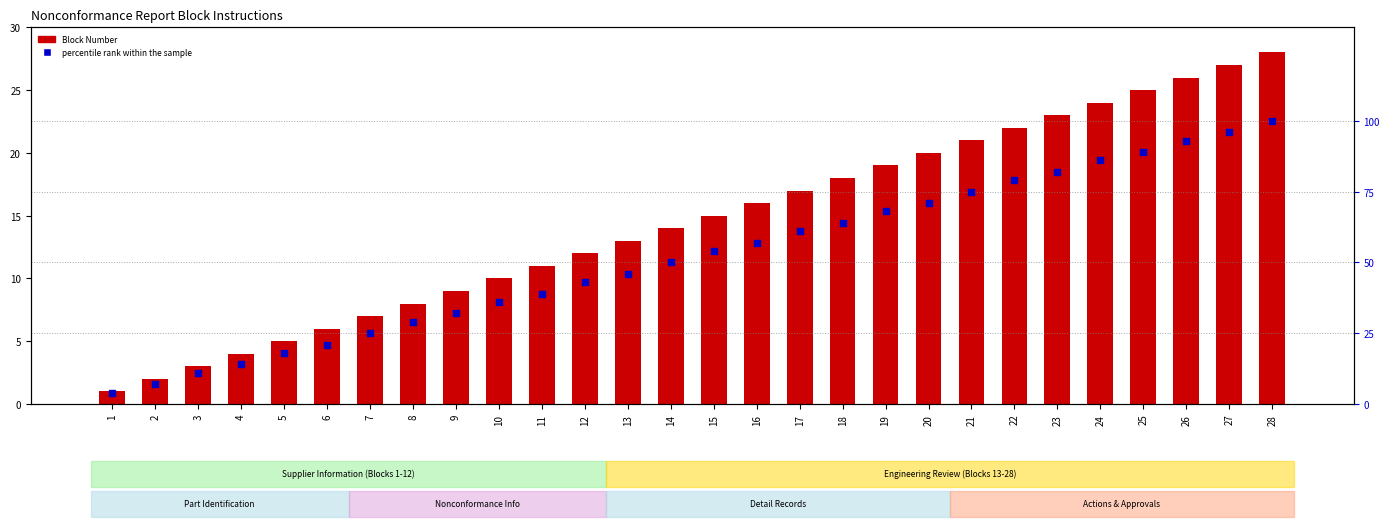

Which series contains the highest Y value?

Percentile rank